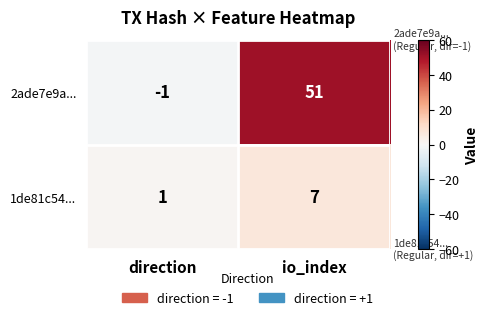

What is the sum of the 1de81c54... values at direction and io_index?

8